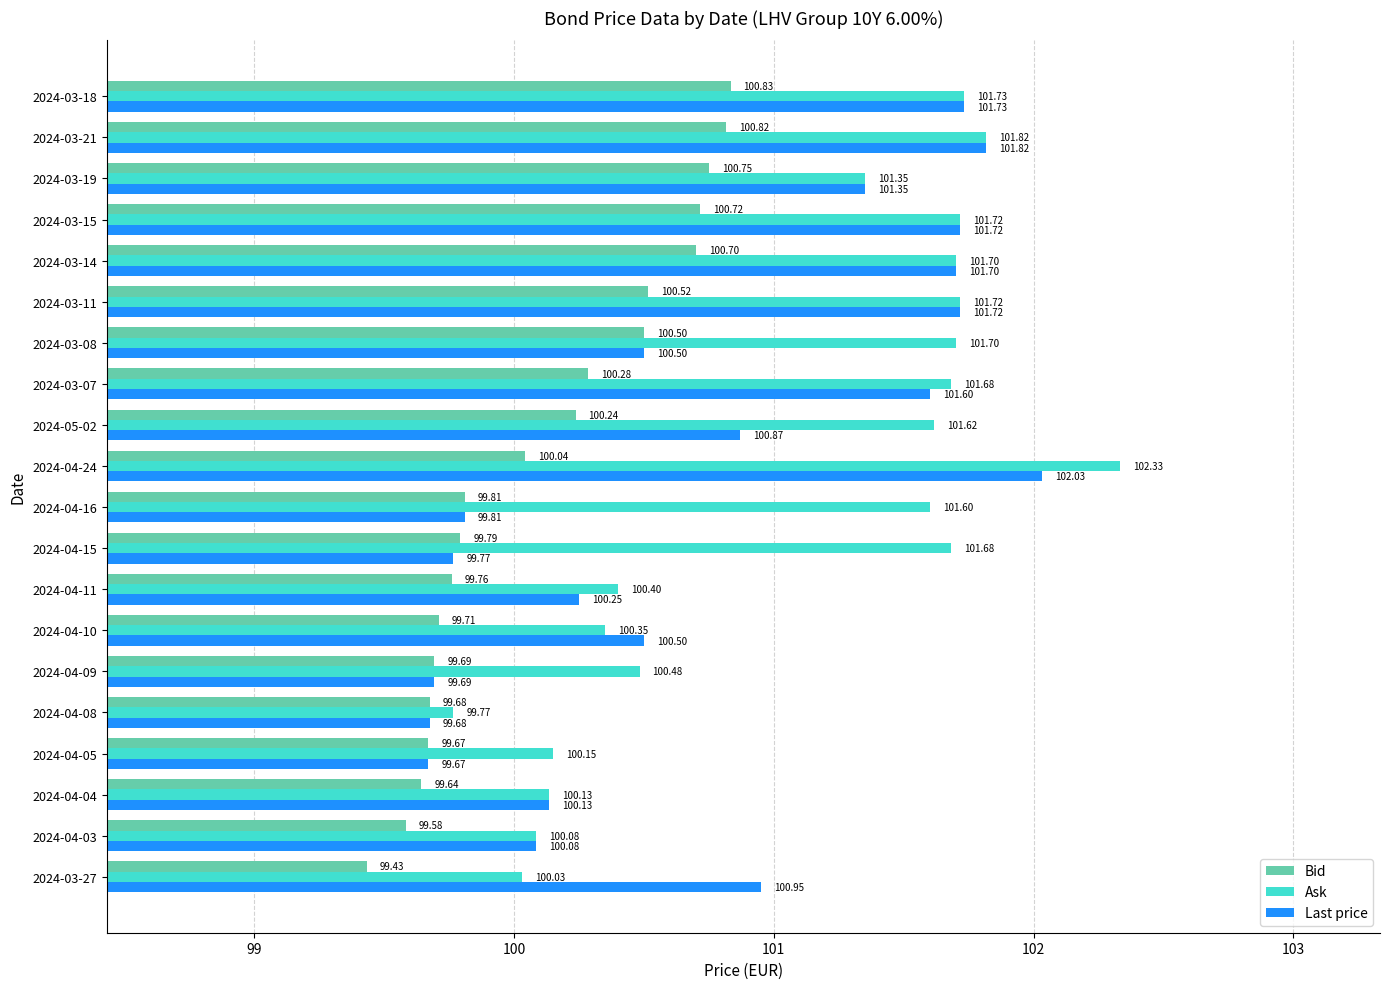

What are all the series names shown in the legend?

Bid, Ask, Last price